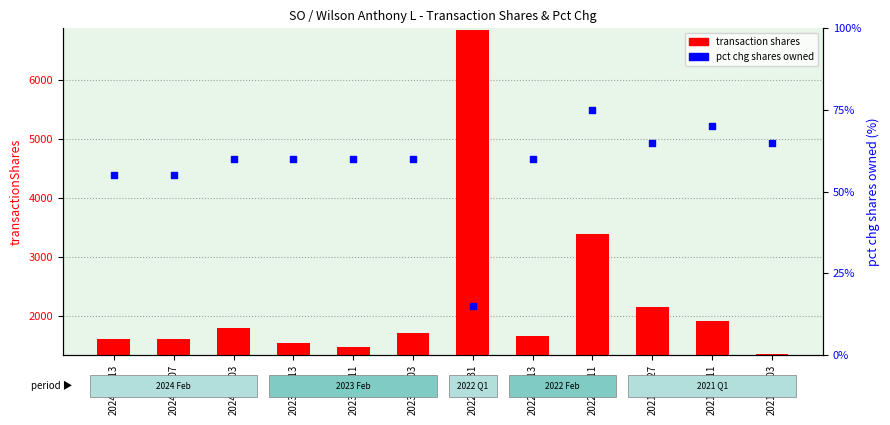

At how many categories does at least one series exceed 5452?

1